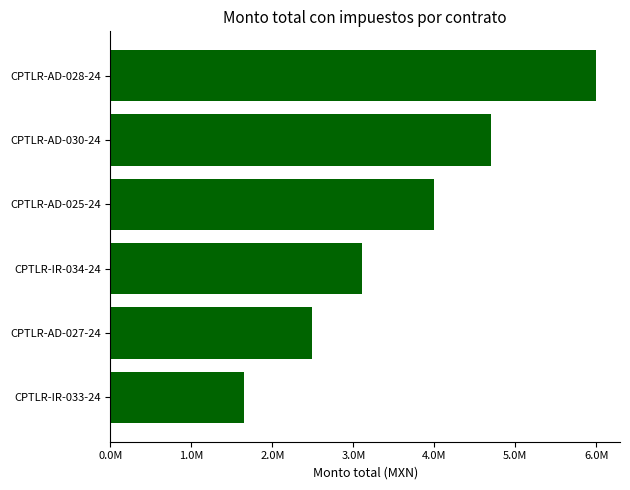

List the labels in order of value, largest first.

CPTLR-AD-028-24, CPTLR-AD-030-24, CPTLR-AD-025-24, CPTLR-IR-034-24, CPTLR-AD-027-24, CPTLR-IR-033-24